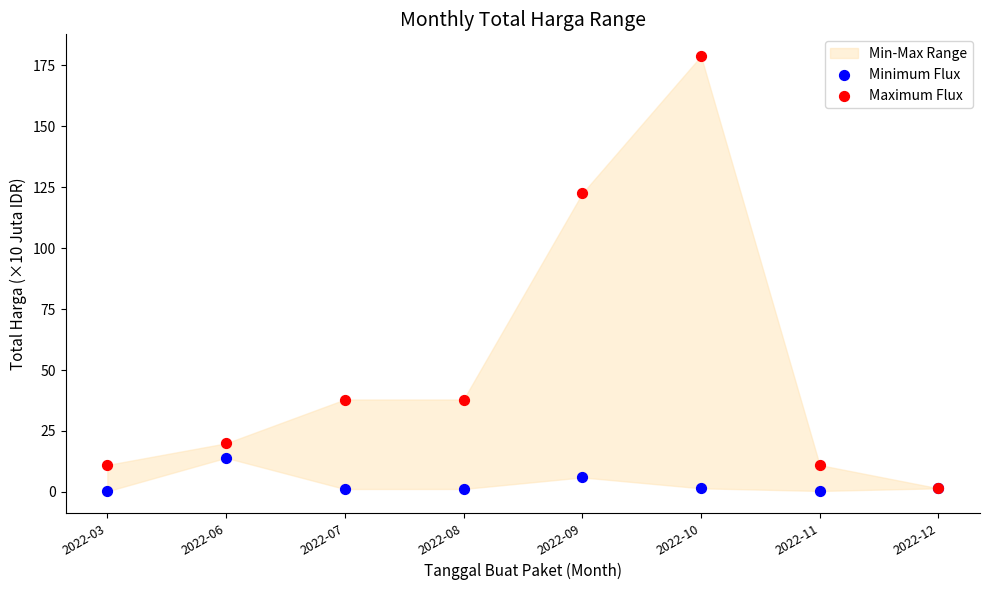

In the Maximum Flux series, what Y value is closest to 90?

122.5